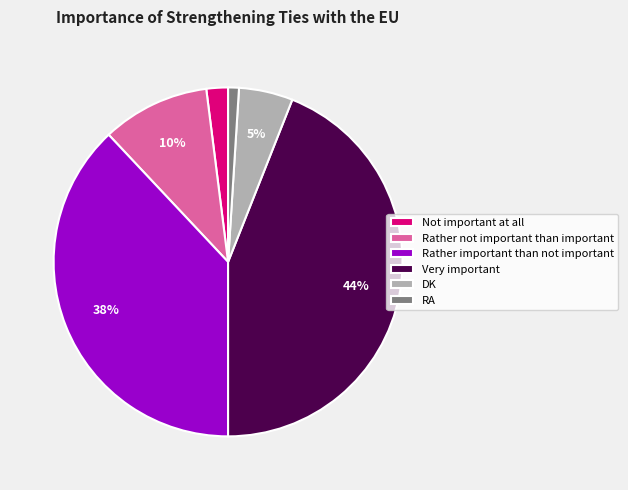

Approximately how many times larger is the value at Very important compared to Not important at all?

22.0